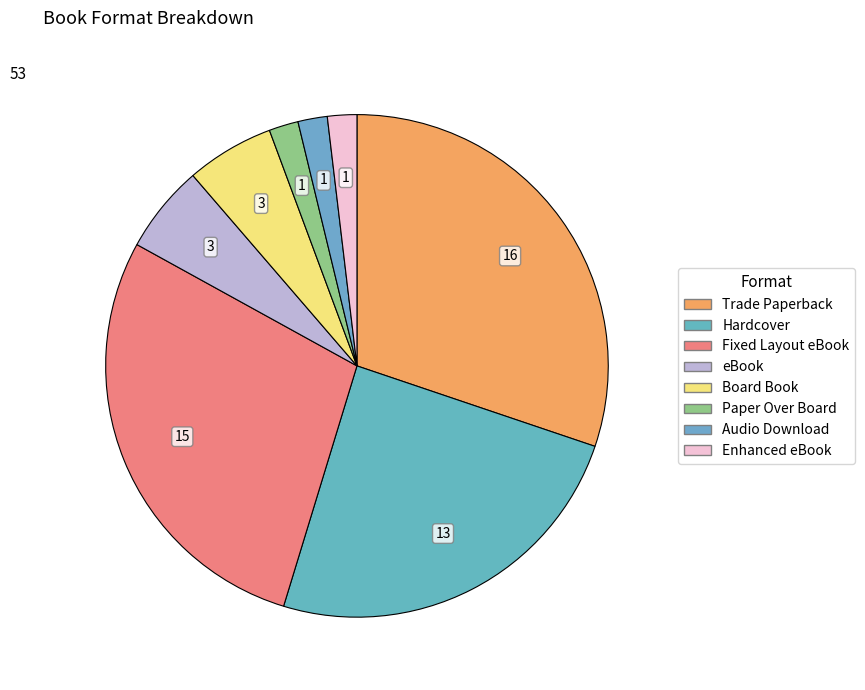

Count the number of slices in the pie.

8